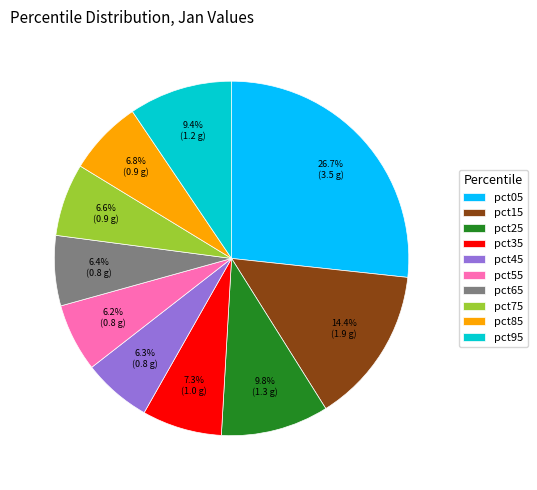

To the nearest percent, what is the difference between the pct35 and pct15 slice percentages?

7%